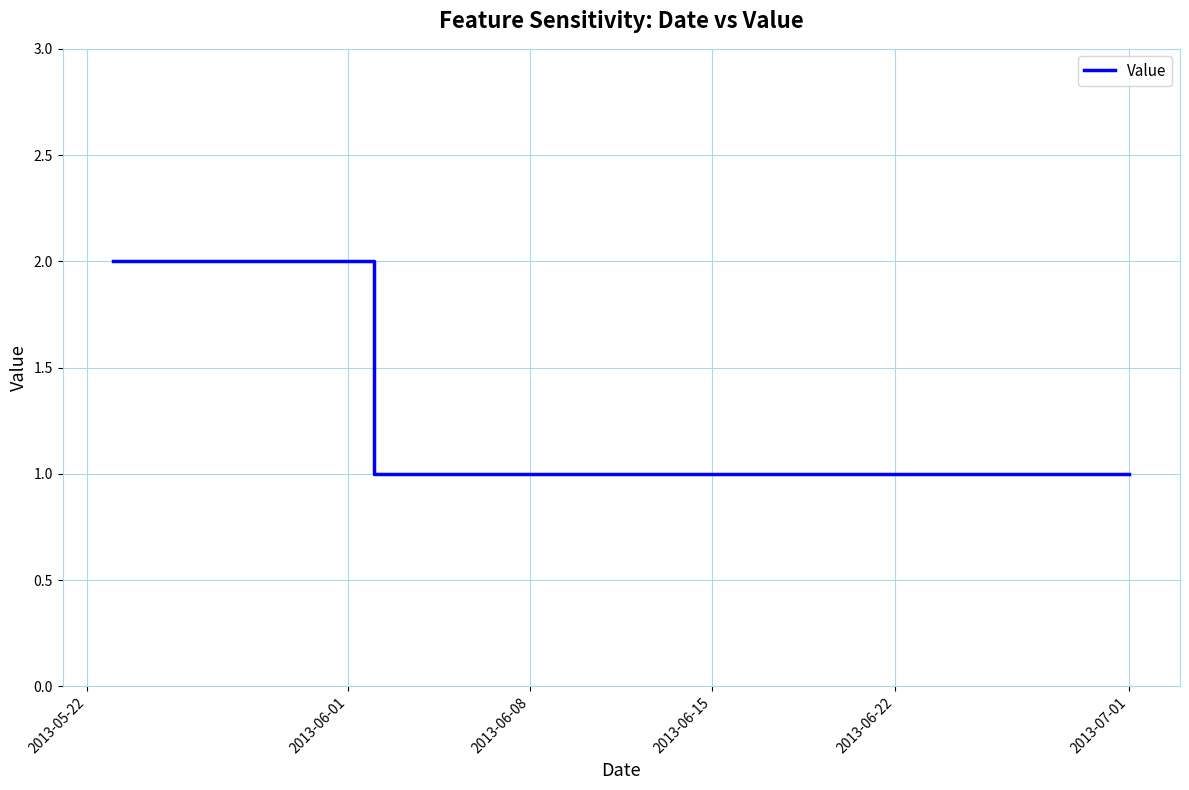

Is this an area chart (filled region under the line)?

No